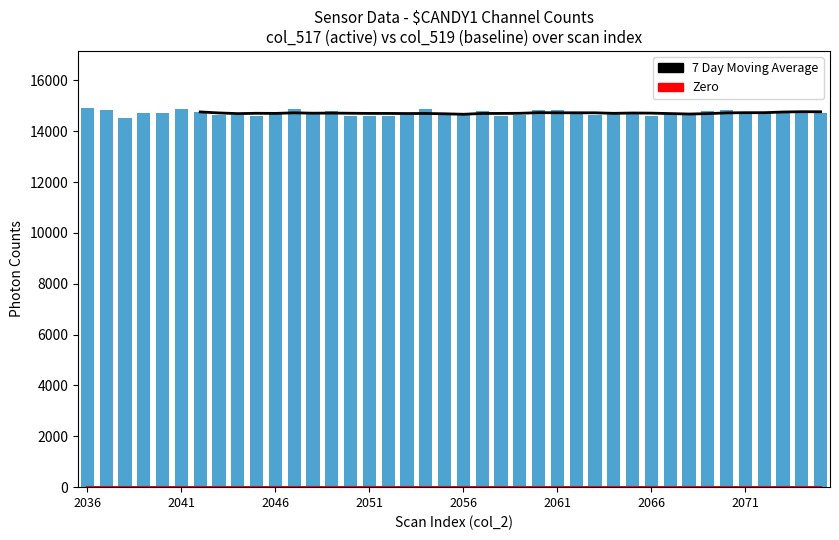

How many series are shown in this chart?

3